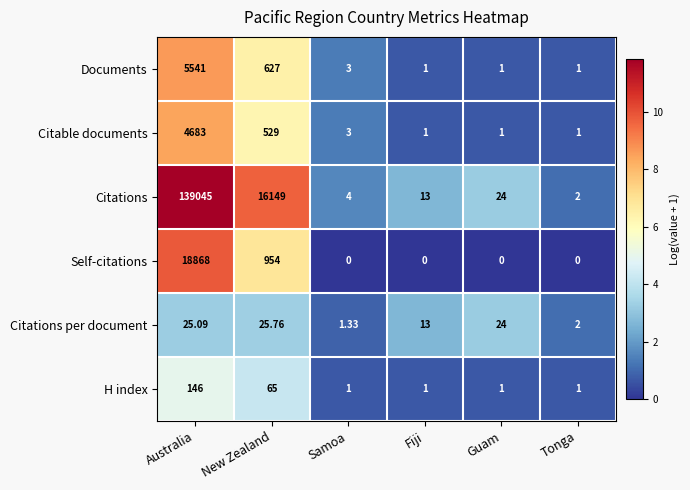

At which category does the chart reach its peak across all series?

Australia